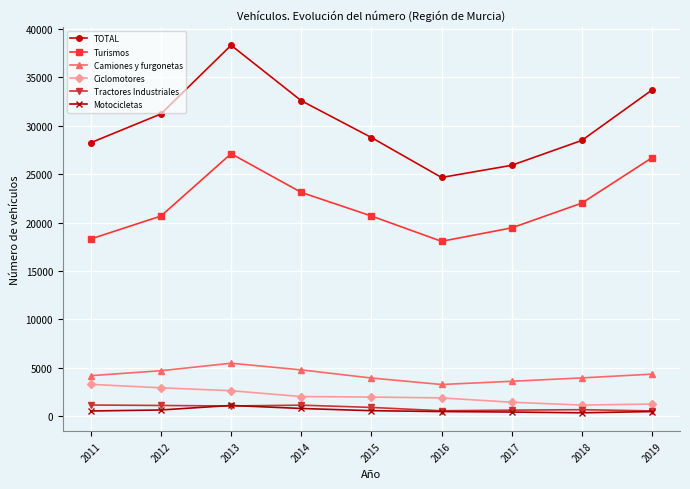

The TOTAL series shows 54995 at 2014. True or false?

False